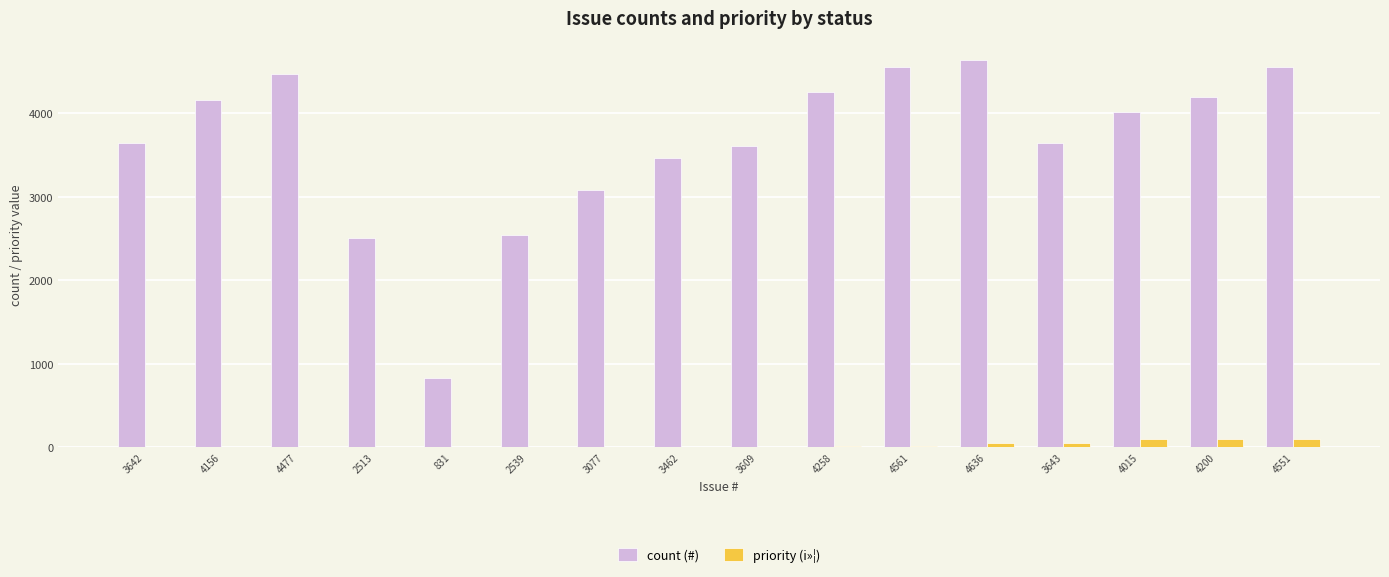

Which series has the largest total across all categories?

count (#)